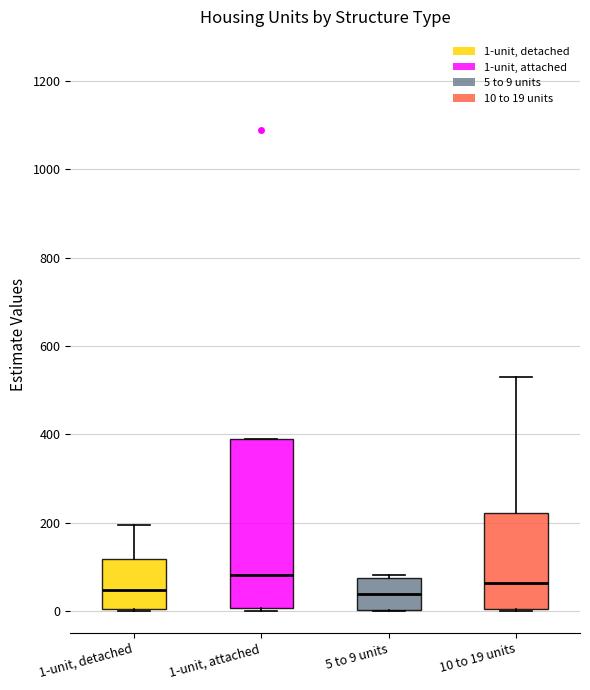

Comparing the boxes themselves (not the whiskers), which one is the tallest?

1-unit, attached